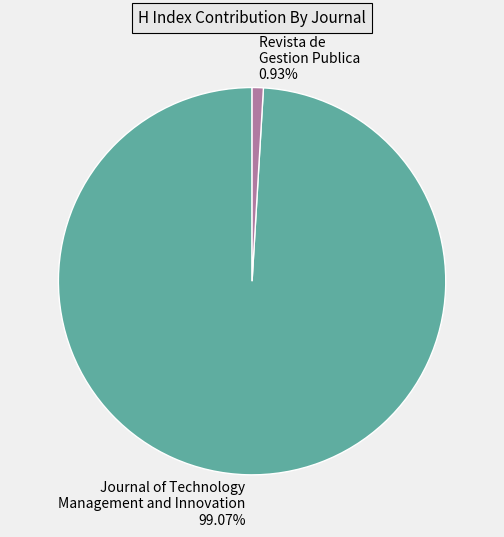

Combined, do Journal of Technology Management and Innovation and Revista de Gestion Publica account for over 50%?

Yes